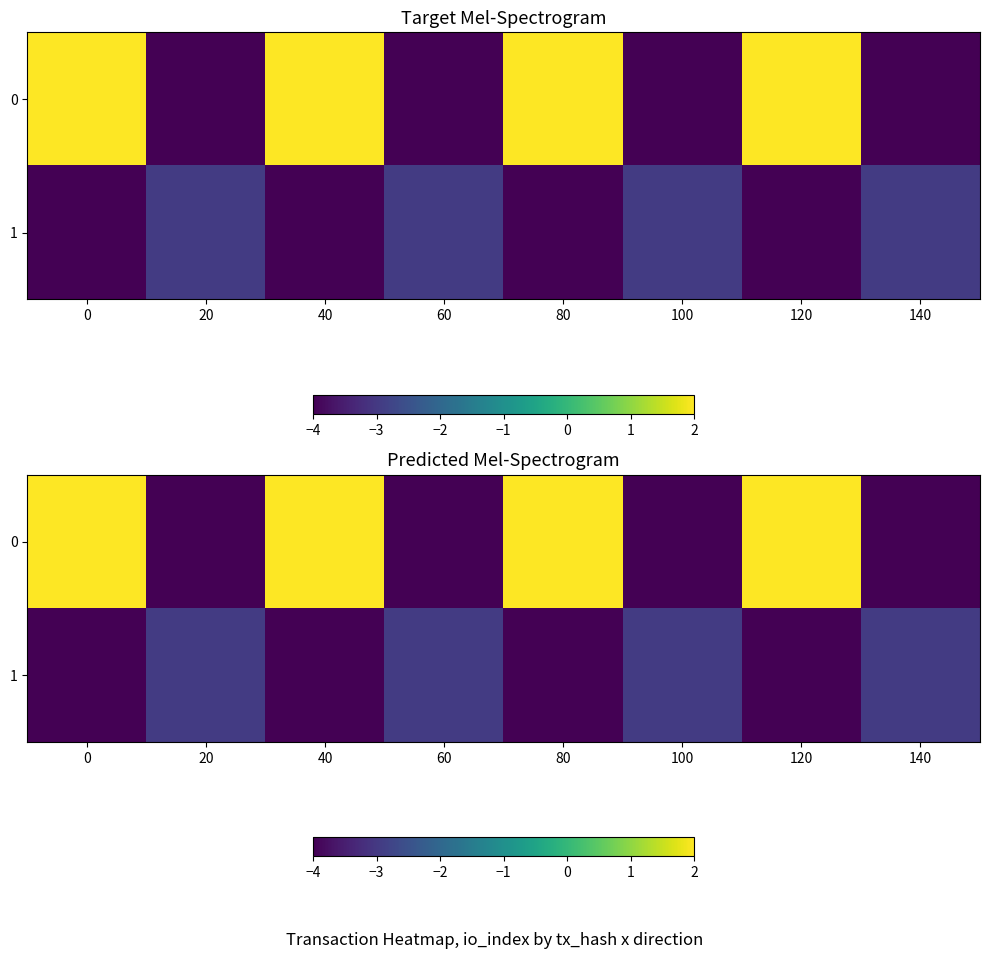

What is the difference between the second highest and minimum values in the 0 series?

6.0